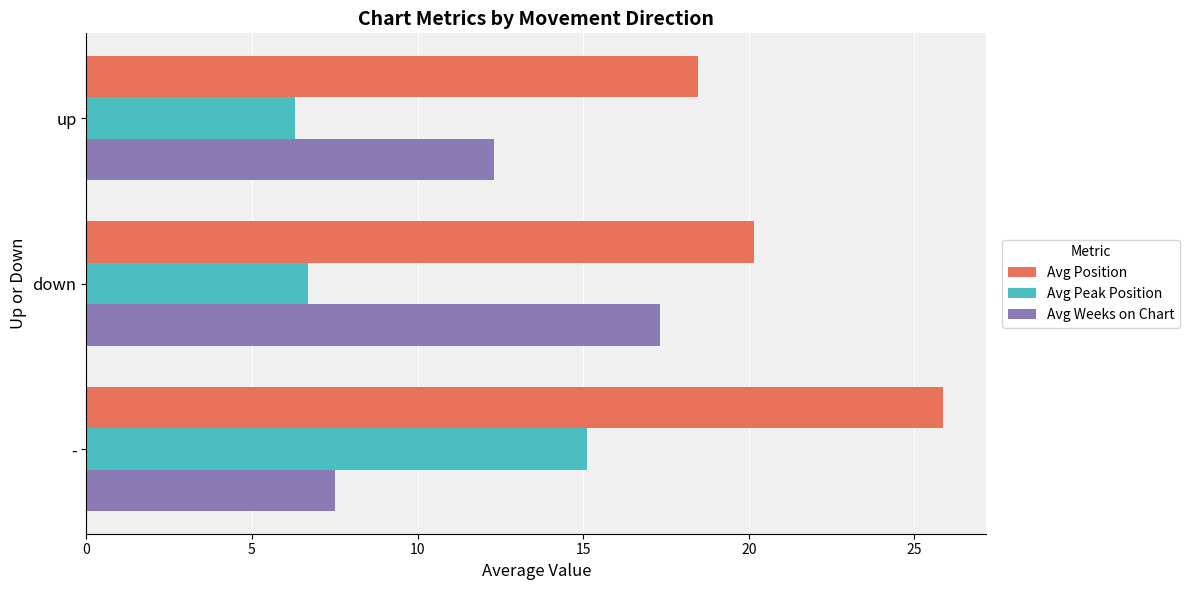

Which series has the largest range (max minus min)?

Avg Weeks on Chart